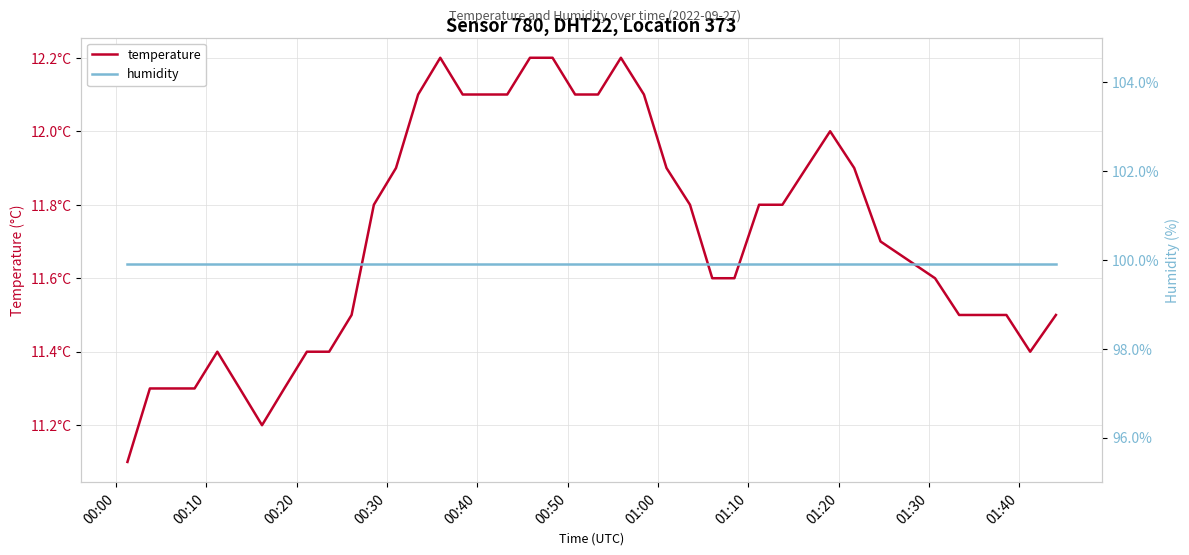

Which category has the lowest value in the temperature series?

00:00